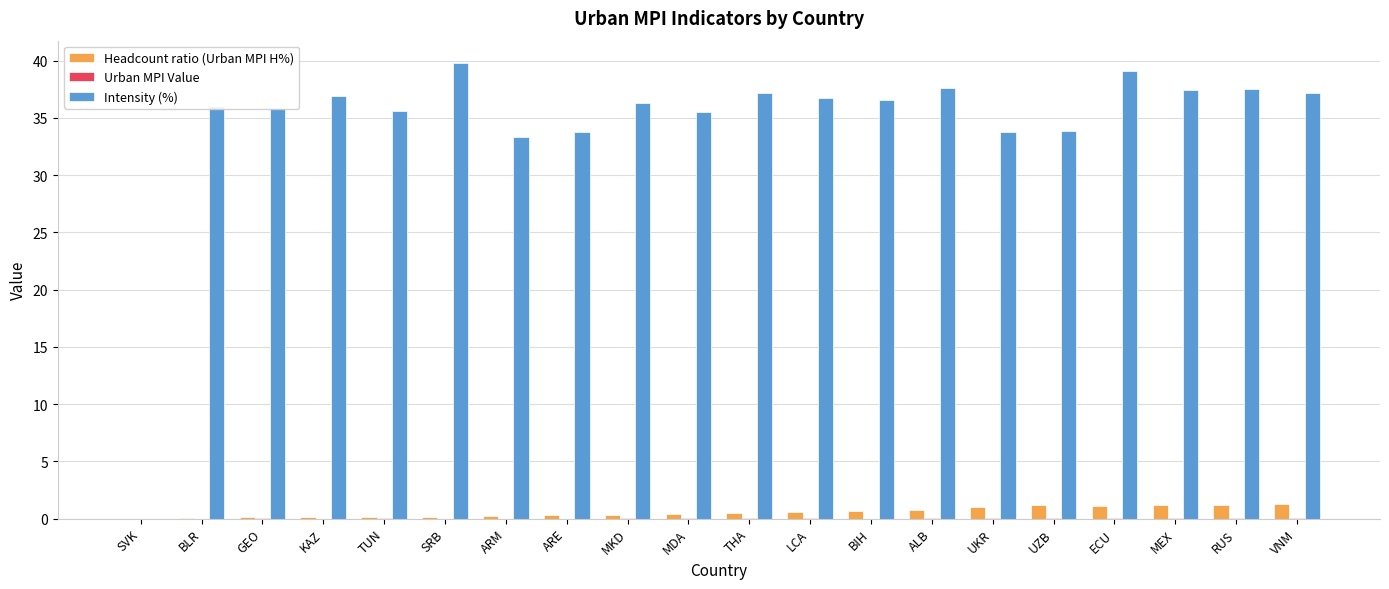

True or false: Intensity (%) has a value of 61.1 at SRB.

False